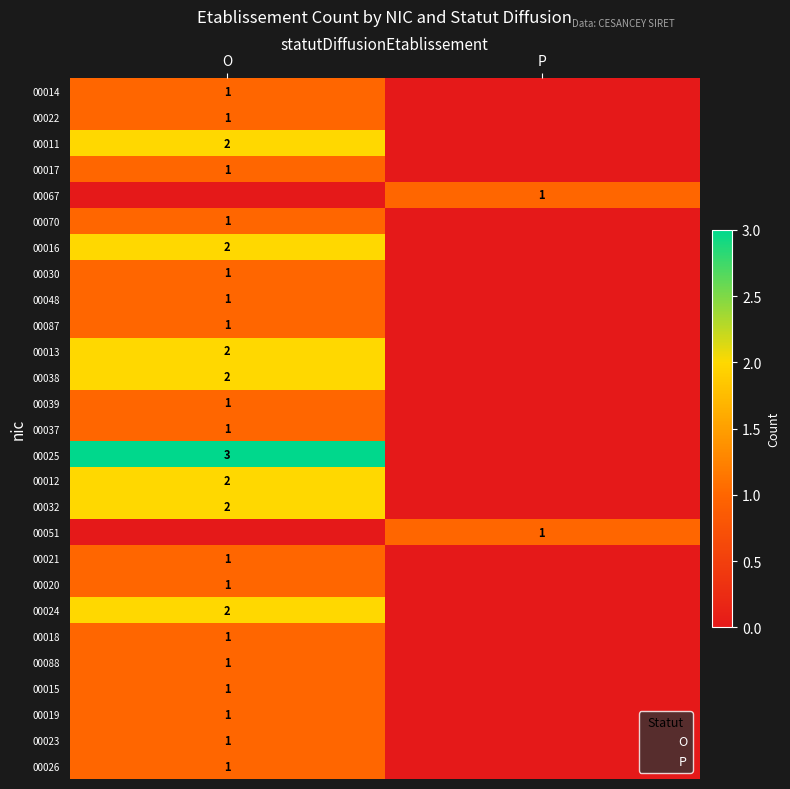

At P, list the series in order from largest to smallest.

00067, 00051, 00014, 00022, 00011, 00017, 00070, 00016, 00030, 00048, 00087, 00013, 00038, 00039, 00037, 00025, 00012, 00032, 00021, 00020, 00024, 00018, 00088, 00015, 00019, 00023, 00026